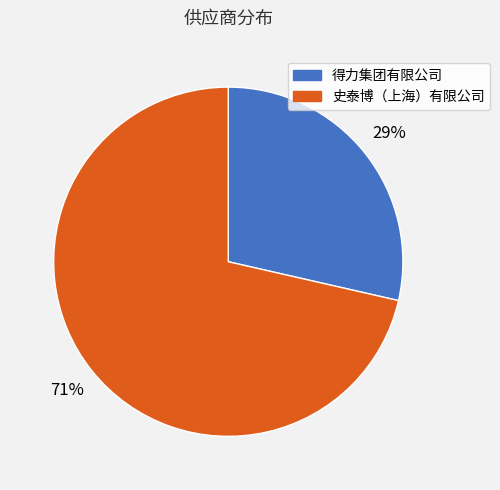

What is the ratio of the value at 得力集团有限公司 to the value at 史泰博（上海）有限公司?

0.4